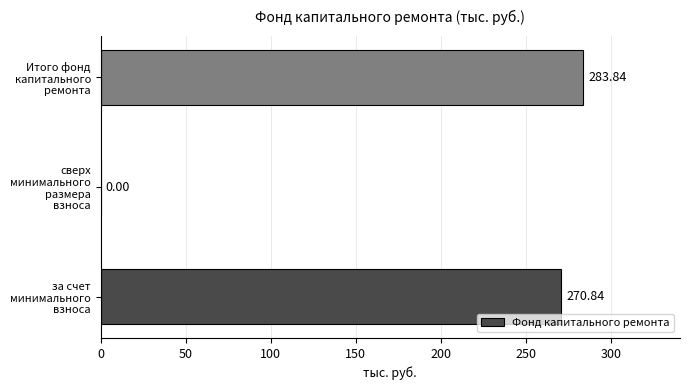

What is the sum of all values?

554.7